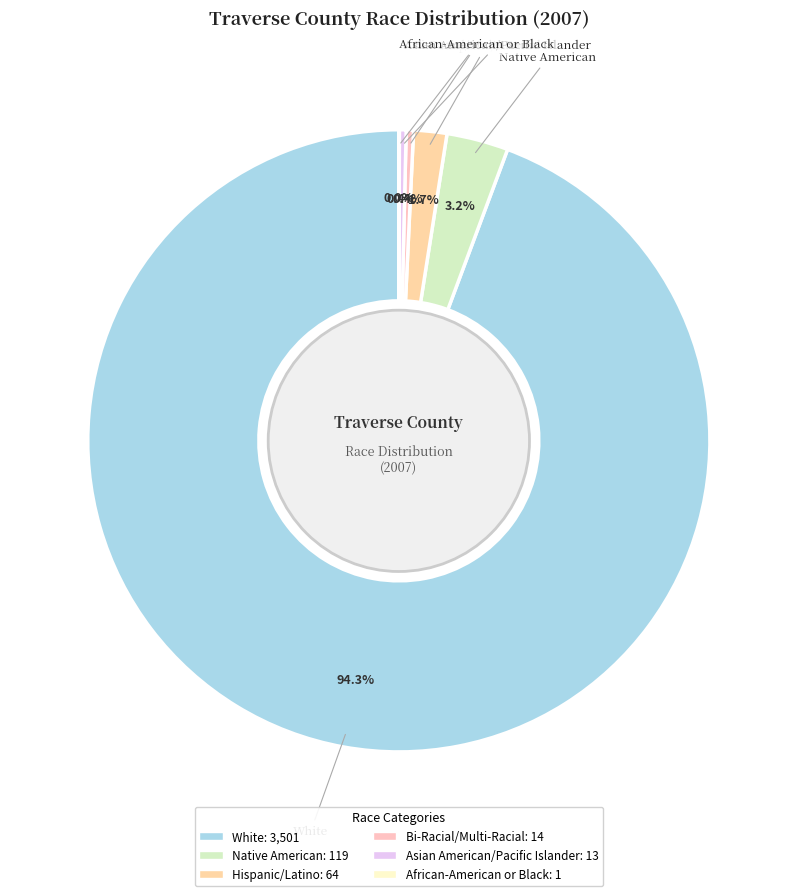

Is White the majority of the pie?

Yes